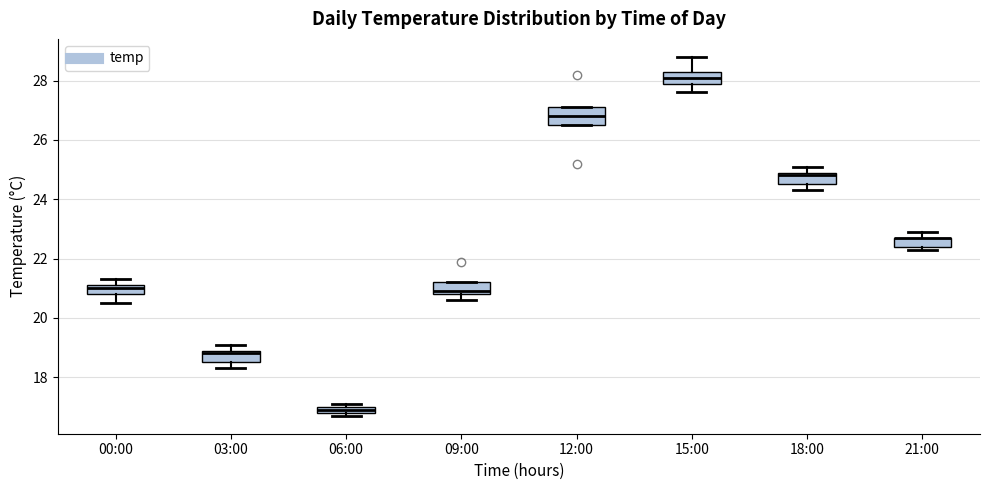

Where does the median line of the box for 12:00 sit on the y-axis? The values are not printed on the chart, so give them approximately, as read against the axis.

26.8